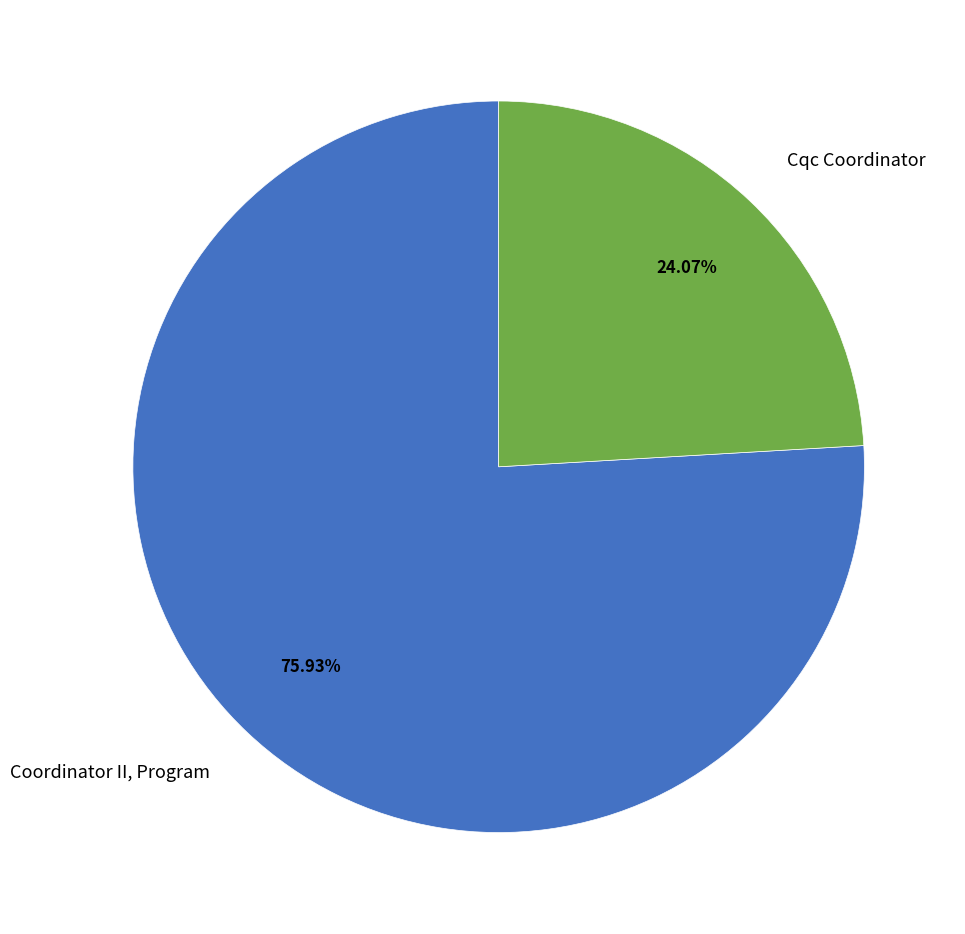

Which has a higher value, Coordinator II, Program or Cqc Coordinator?

Coordinator II, Program